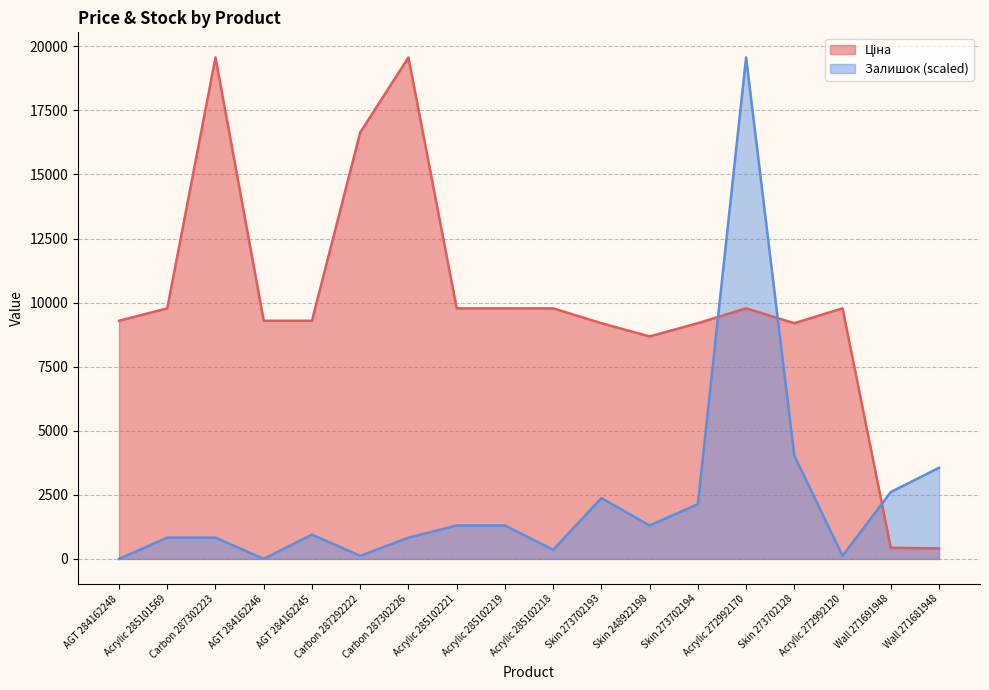

At which label does Залишок first exceed 1304?

Acrylic 285102221